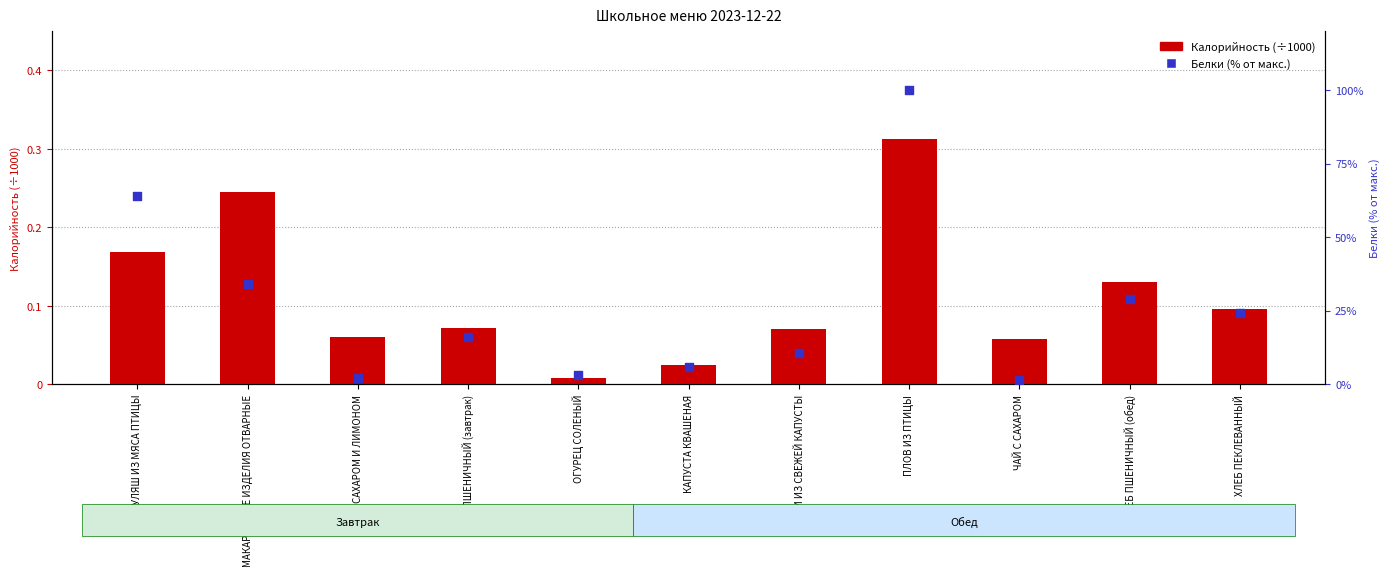

At how many categories does at least one series exceed 71?

1